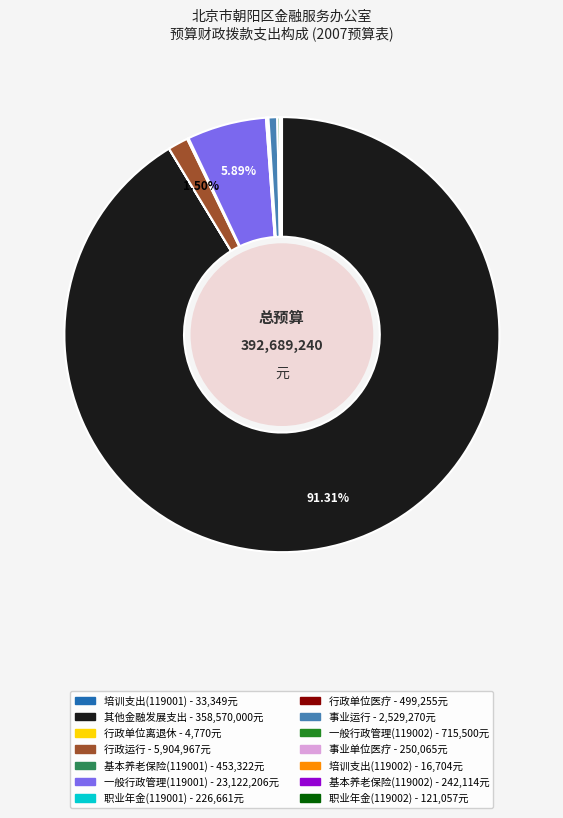

Is there a majority slice in this chart?

Yes